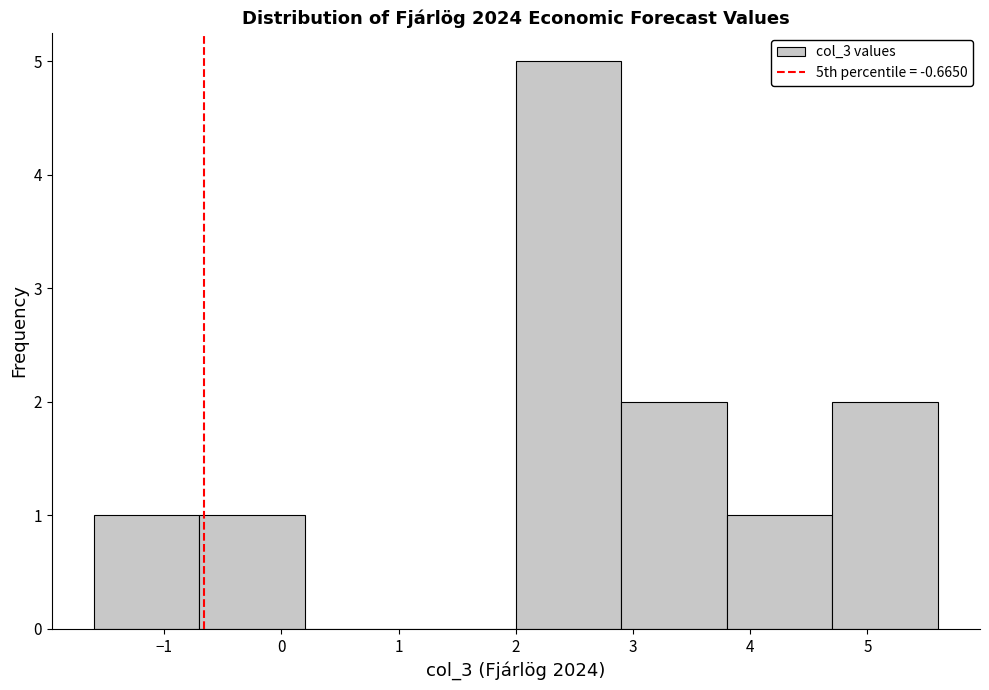

Reading left to right, transcribe this chart: for each bar, give the range it covers on the x-axis and its height. The values are not printed on the chart, so give them approximately, as read against the axis.

-1.6 to -0.7: 1
-0.7 to 0.2: 1
0.2 to 1.1: 0
1.1 to 2.0: 0
2.0 to 2.9: 5
2.9 to 3.8: 2
3.8 to 4.7: 1
4.7 to 5.6: 2